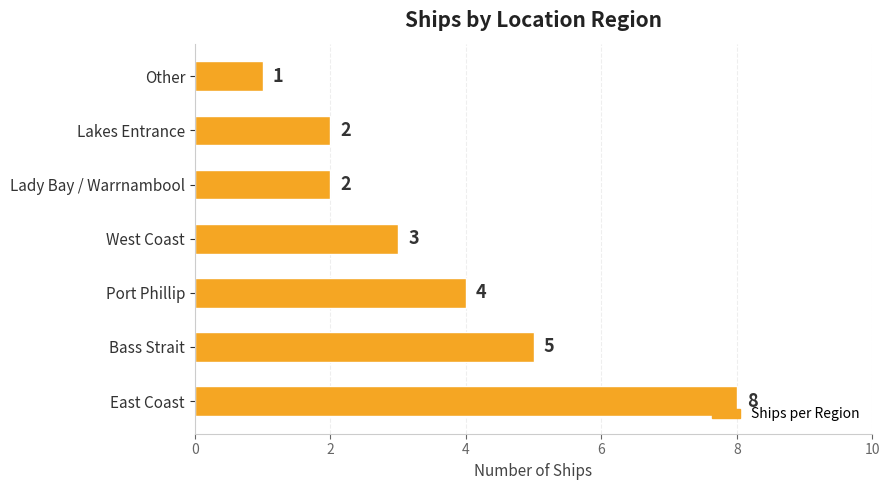

What is the minimum value shown in the chart?

1